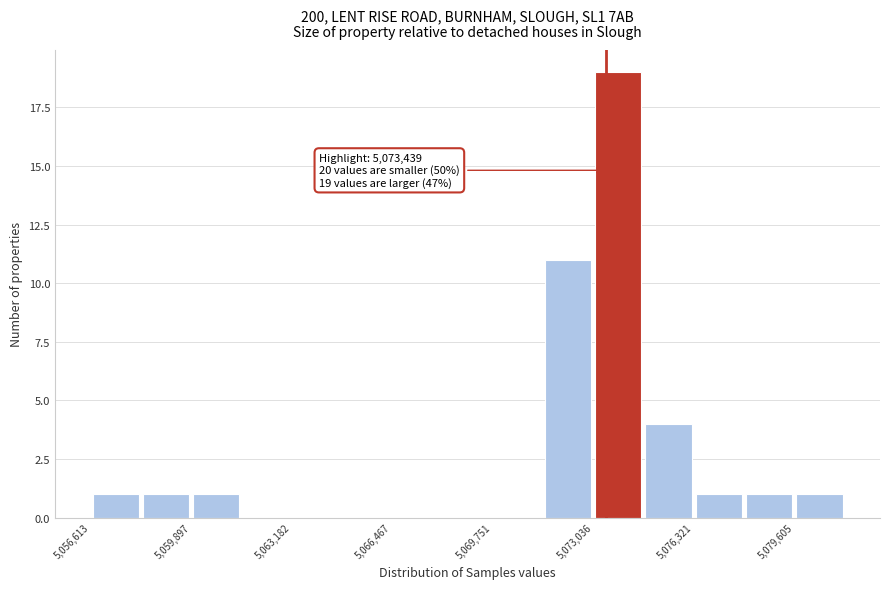

Read against the x-axis, roughly where is the centre of the tallest bar?

5074000